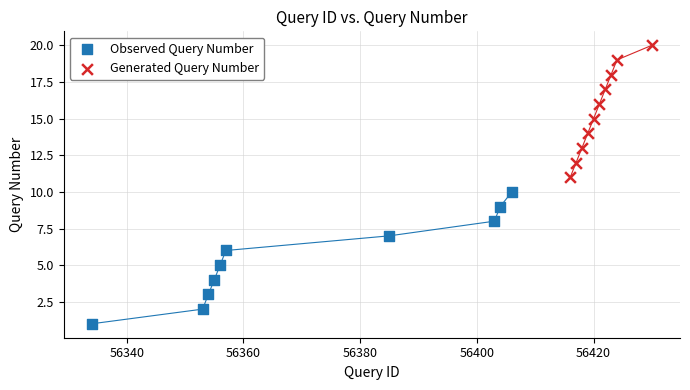

Which series contains the highest Y value?

Generated Query Number